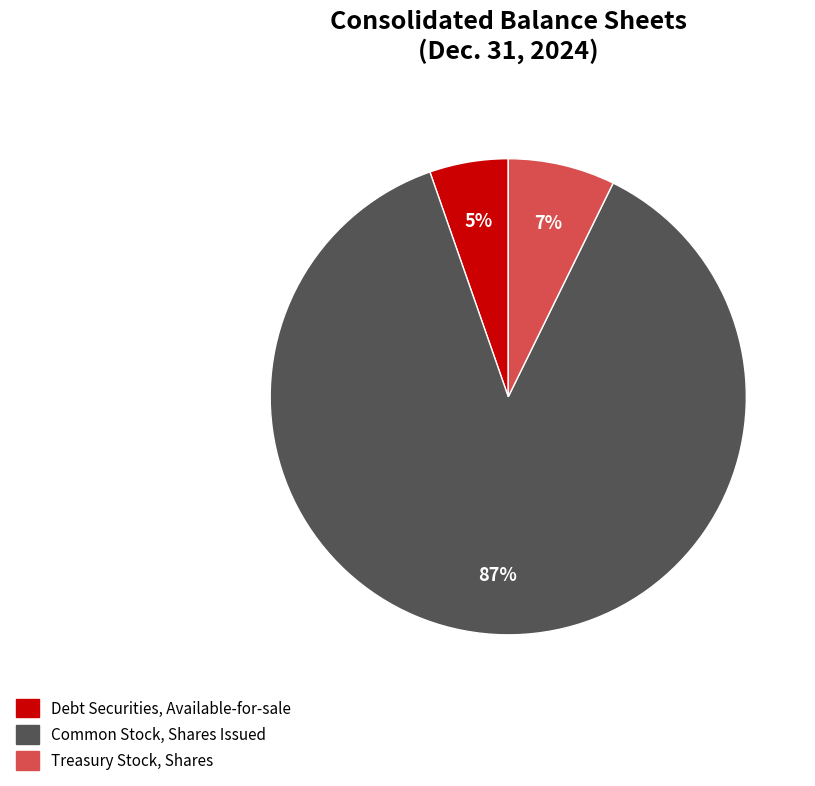

True or false: Treasury Stock, Shares accounts for 7% of the total.

True